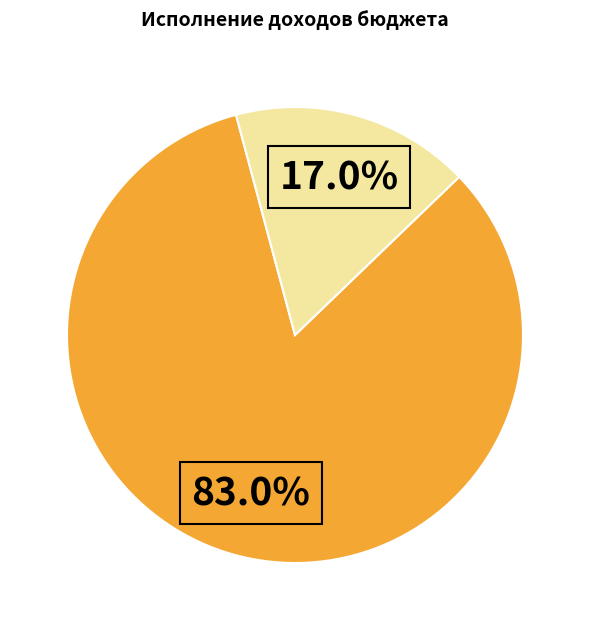

How many segments does this pie chart have?

2